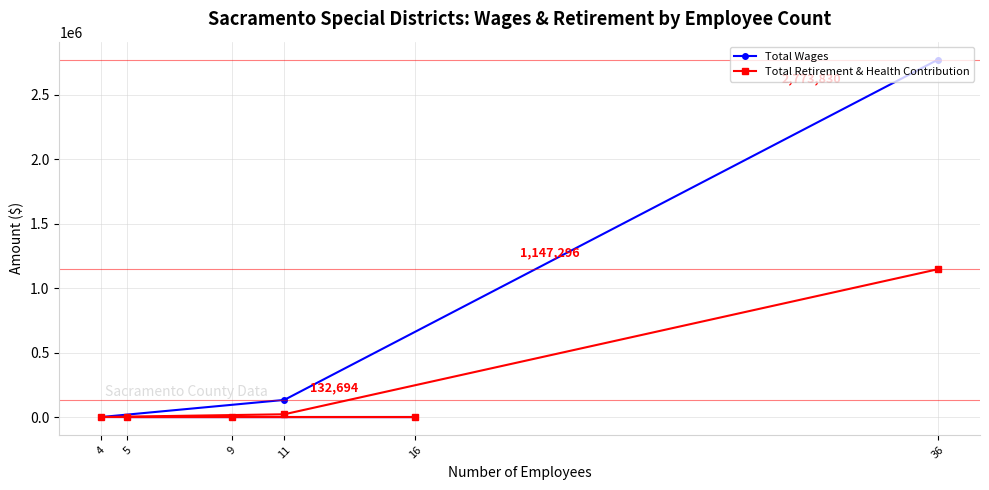

Which series has the largest total across all categories?

Total Wages